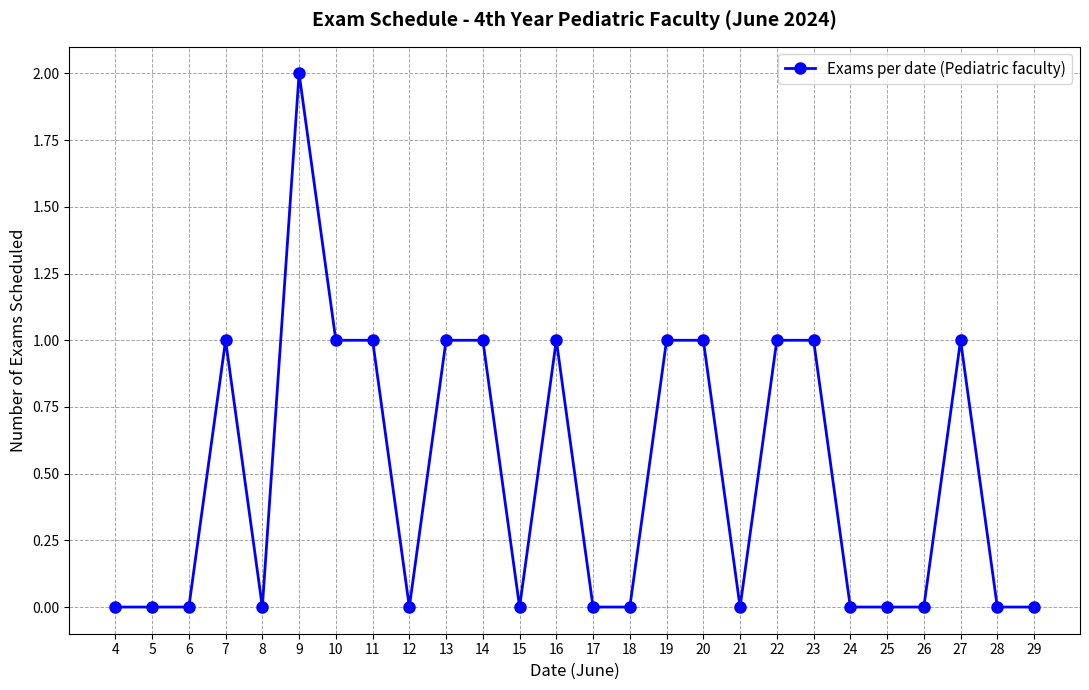

The value at 16 is 2. True or false?

False